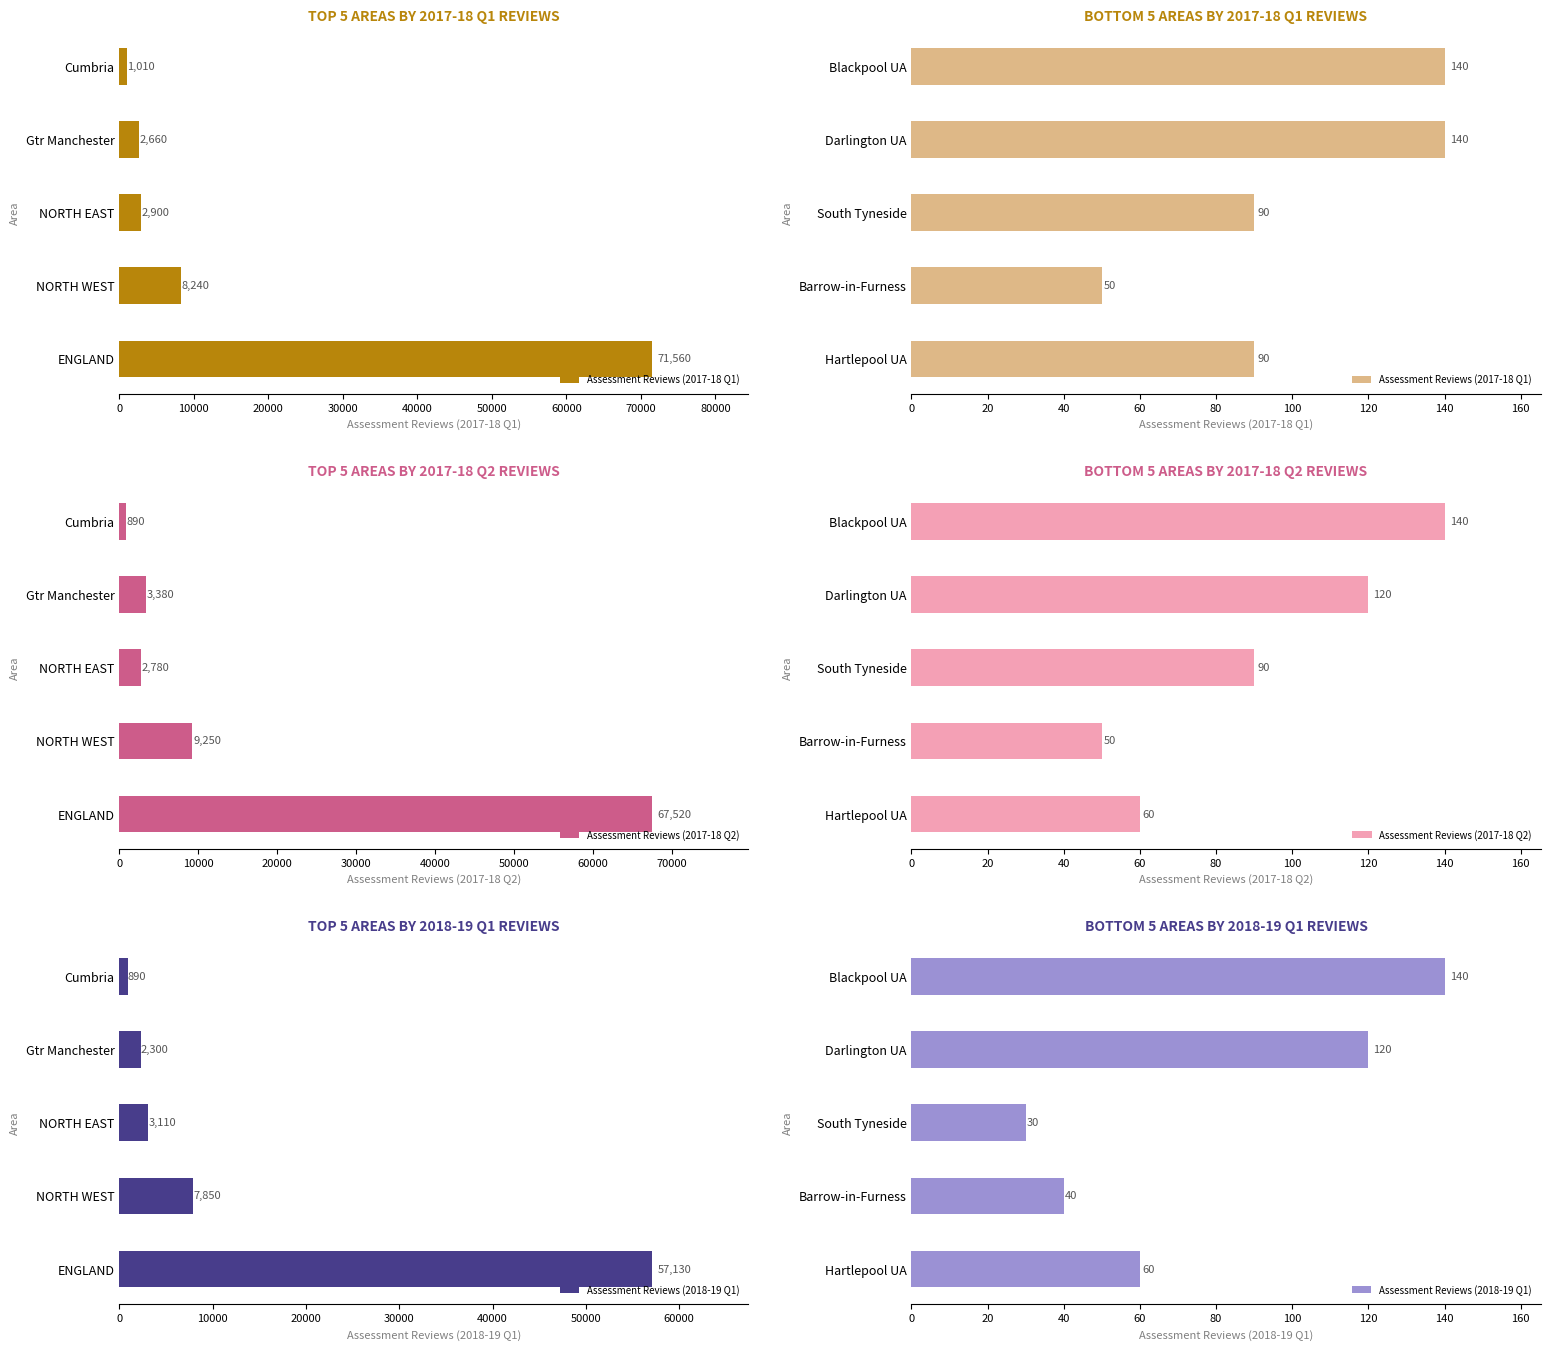

What are all the series names shown in the legend?

Assessment Reviews (2017-18 Q1), Assessment Reviews (2017-18 Q2), Assessment Reviews (2018-19 Q1)